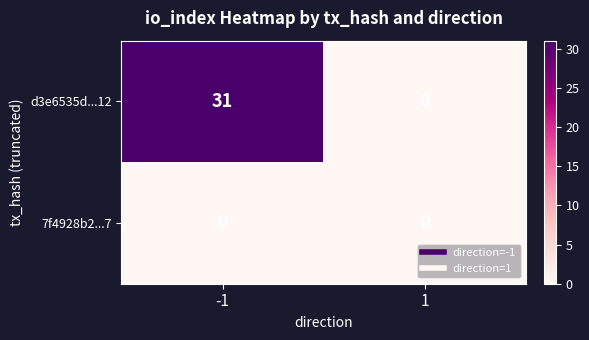

Reading left to right, what are all the values shown in this chart?

d3e6535d...12: -1=31	1=0
7f4928b2...7: -1=0	1=0